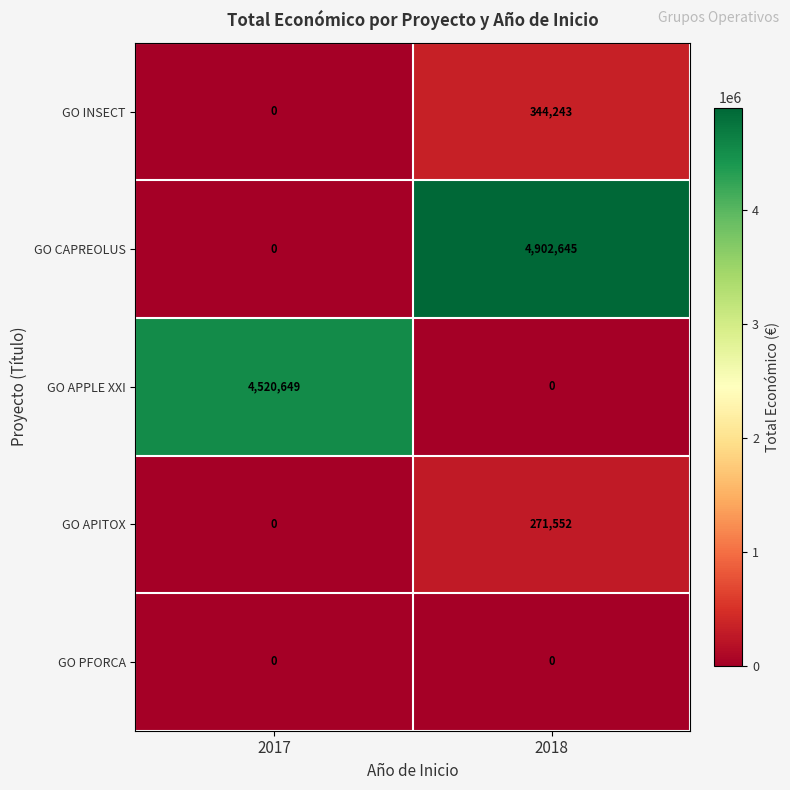

Which series has the largest total across all categories?

GO CAPREOLUS